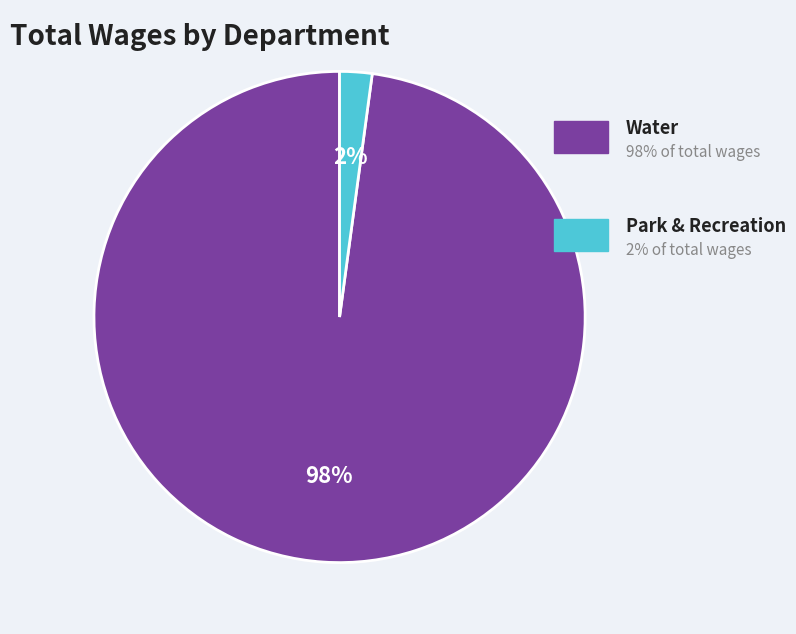

Is there a majority slice in this chart?

Yes